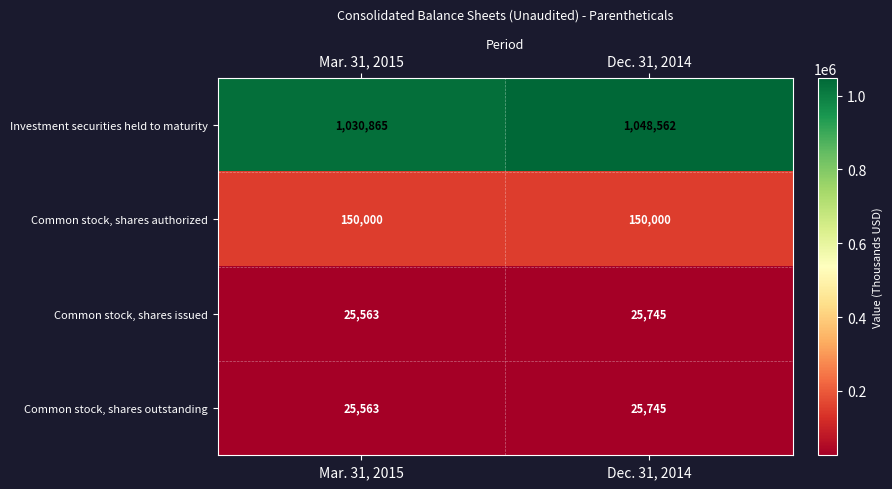

Reading left to right, transcribe all the data shown in this chart.

Investment securities held to maturity: 1030865	1048562
Common stock, shares authorized: 150000	150000
Common stock, shares issued: 25563	25745
Common stock, shares outstanding: 25563	25745